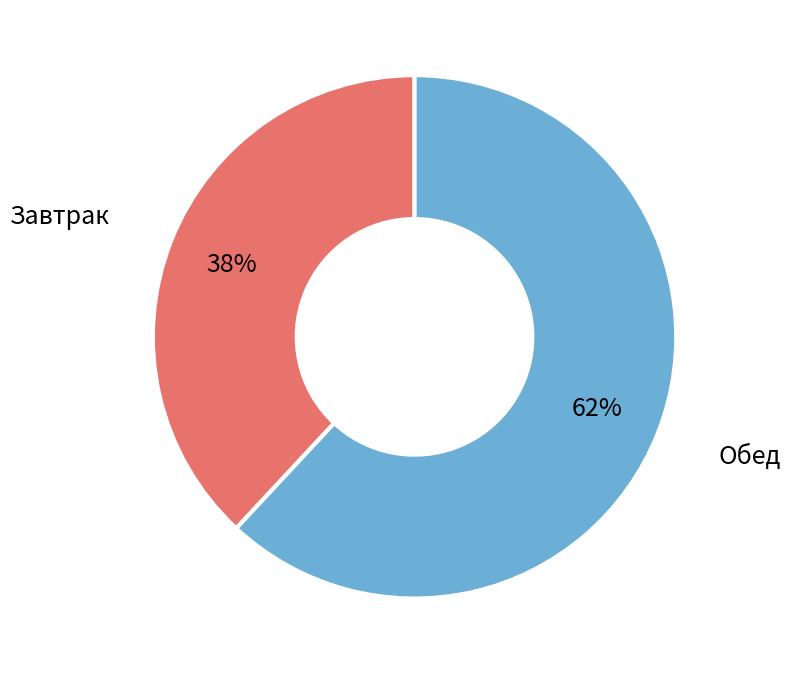

To the nearest percent, what percentage of the pie is Обед?

62%